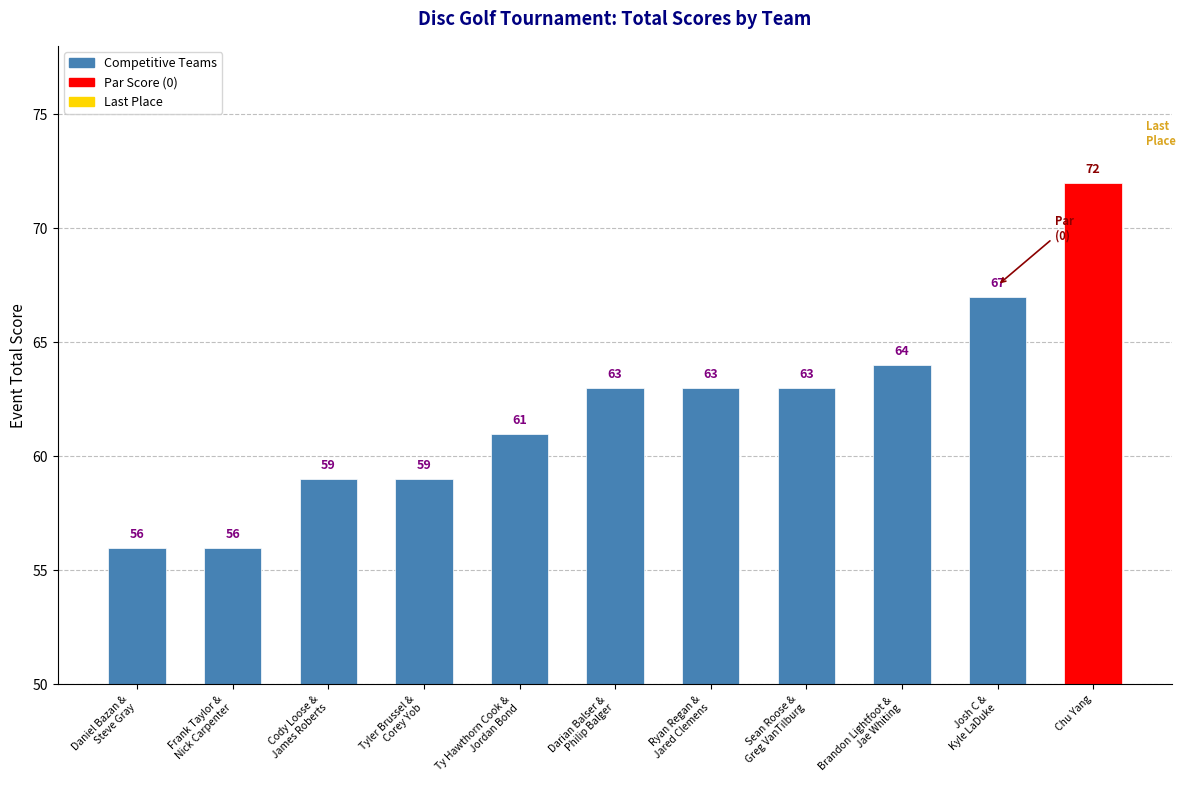

Between Josh C &
Kyle LaDuke and Sean Roose &
Greg VanTilburg, which is larger?

Josh C &
Kyle LaDuke